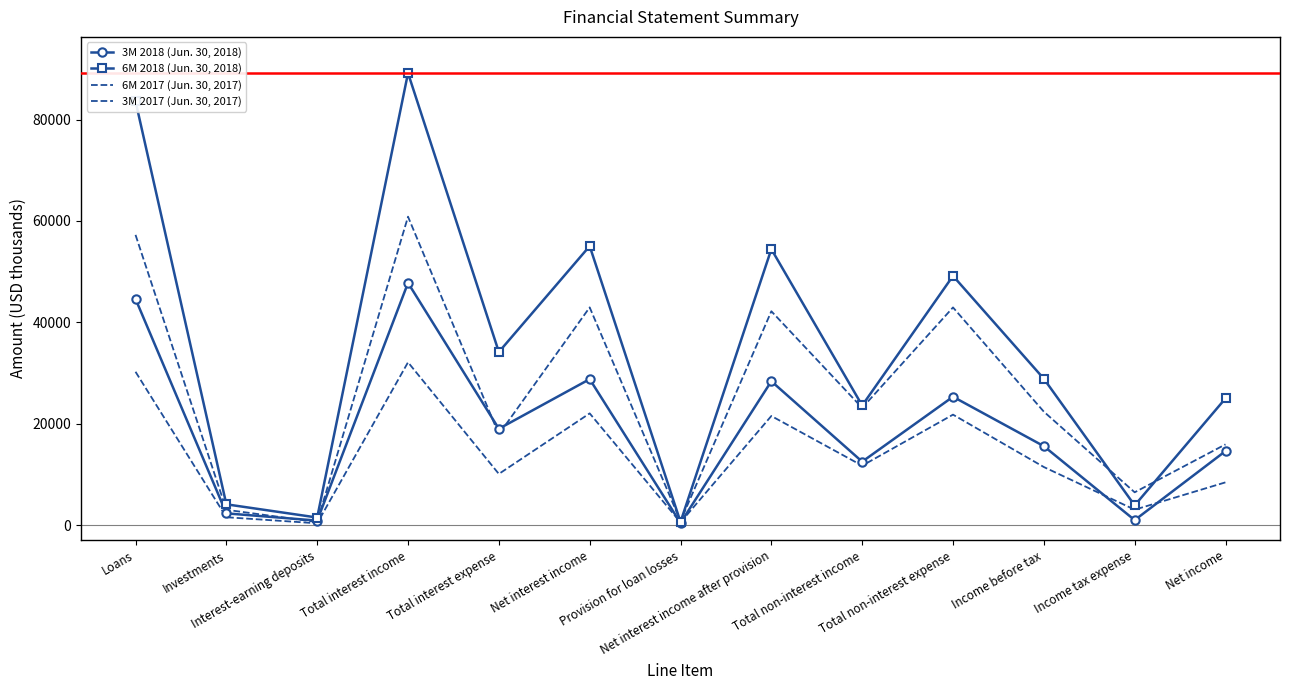

What is the label of the 13th point from the left?

Net income